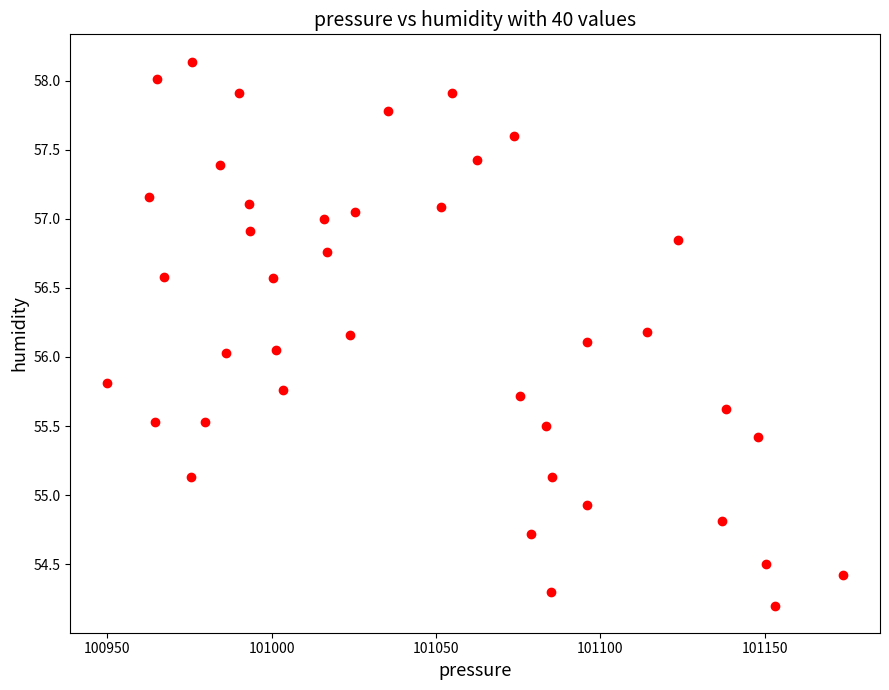

What is the range of X values (max minus min)?

224.0